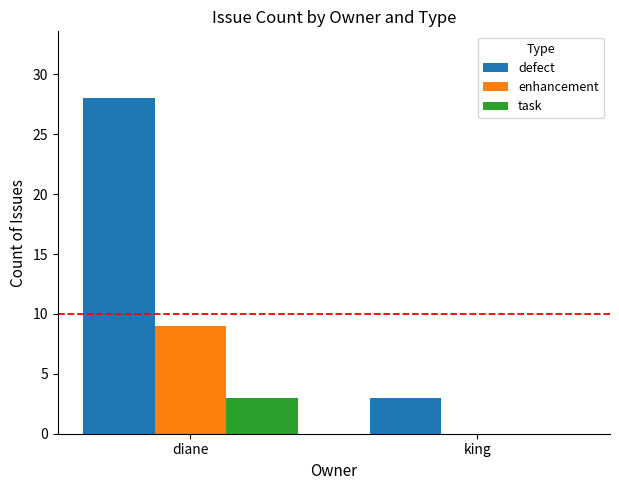

Does the chart contain stacked bars?

No